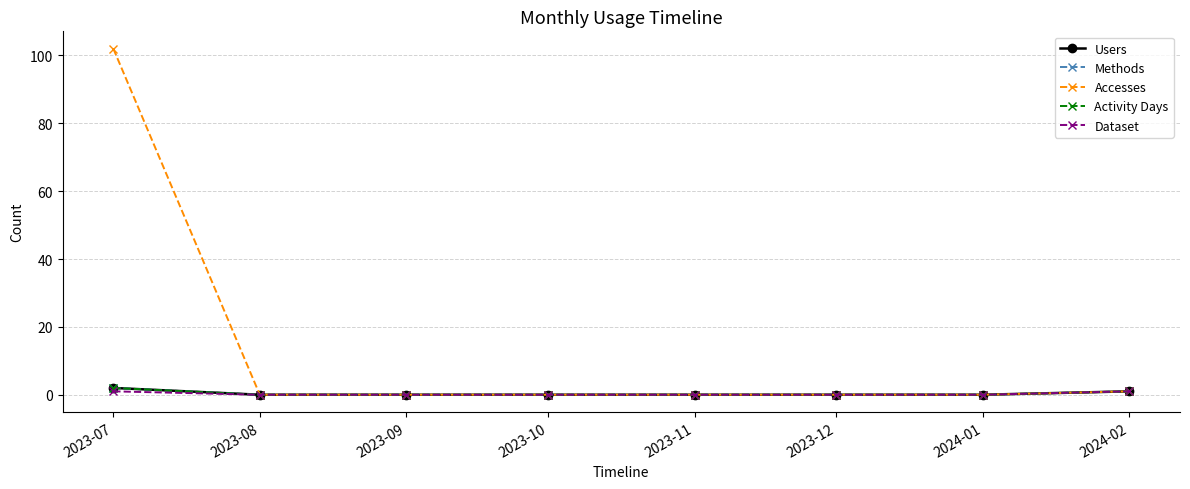

Reading right to left, transcribe all the data shown in this chart.

Users: 2024-02=1	2024-01=0	2023-12=0	2023-11=0	2023-10=0	2023-09=0	2023-08=0	2023-07=2
Methods: 2024-02=1	2024-01=0	2023-12=0	2023-11=0	2023-10=0	2023-09=0	2023-08=0	2023-07=2
Accesses: 2024-02=1	2024-01=0	2023-12=0	2023-11=0	2023-10=0	2023-09=0	2023-08=0	2023-07=102
Activity Days: 2024-02=1	2024-01=0	2023-12=0	2023-11=0	2023-10=0	2023-09=0	2023-08=0	2023-07=2
Dataset: 2024-02=1	2024-01=0	2023-12=0	2023-11=0	2023-10=0	2023-09=0	2023-08=0	2023-07=1